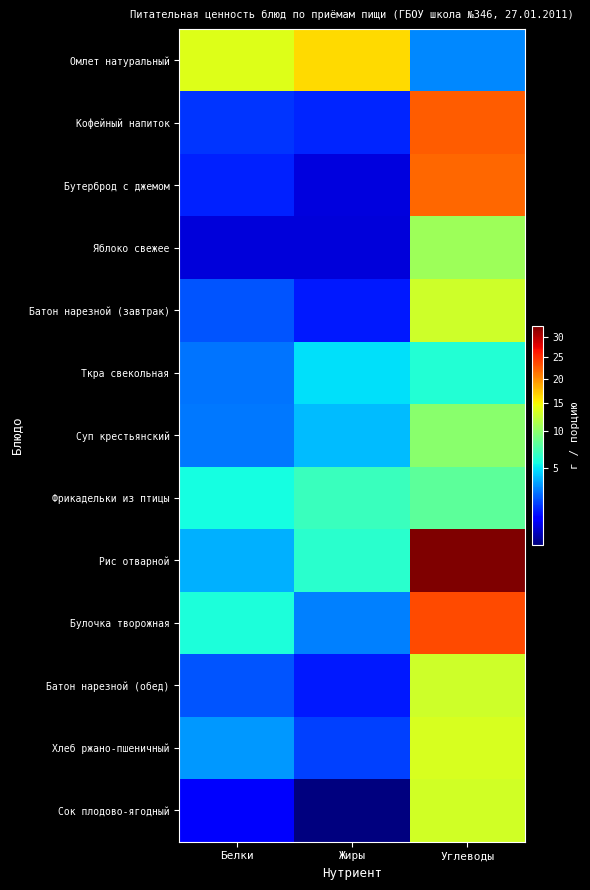

Which has a higher value, Углеводы or Жиры?

Жиры